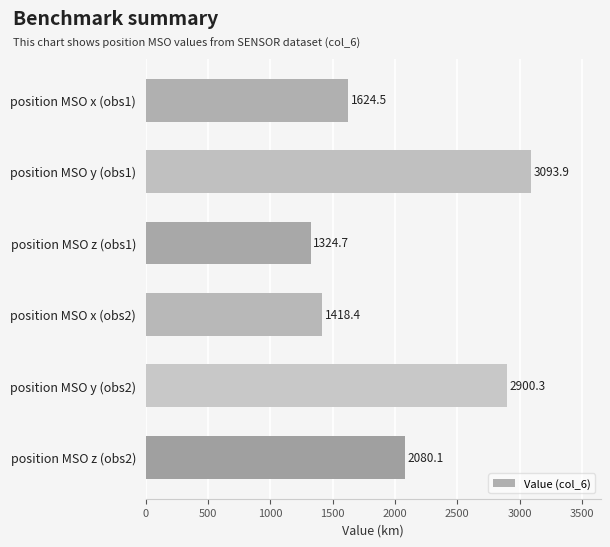

What is the difference between the maximum and minimum values?

1769.3